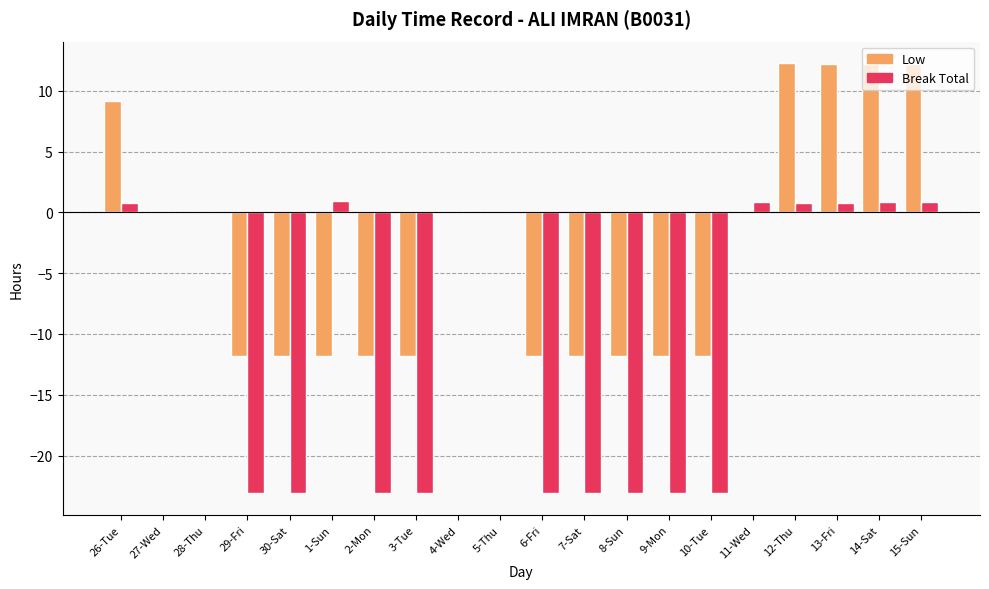

Is the value of Low at 1-Sun greater than the value of Break Total at 6-Fri?

Yes